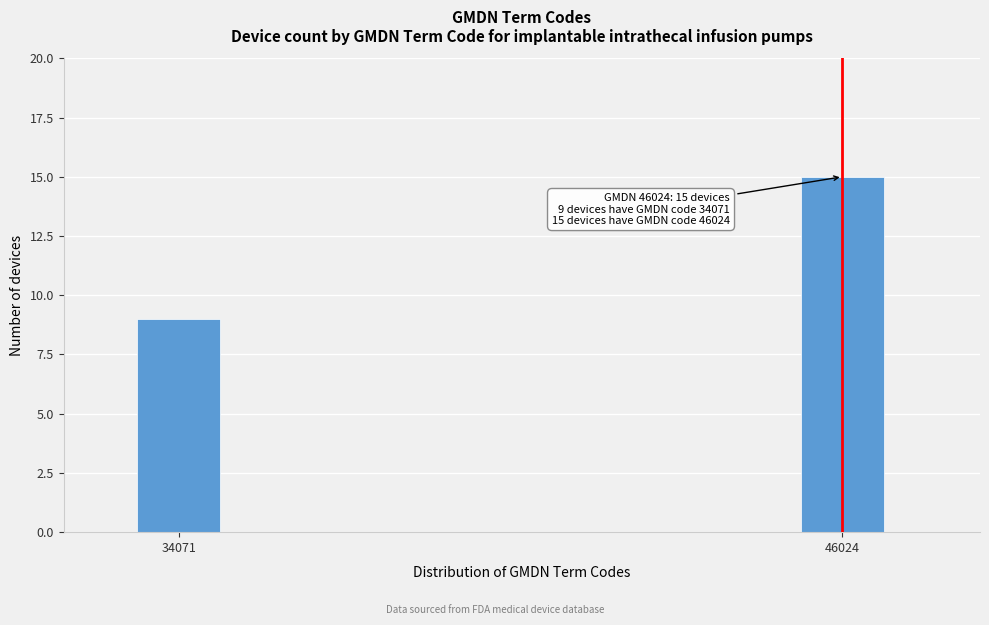

Reading left to right, extract all data points from this chart.

34071=9	46024=15